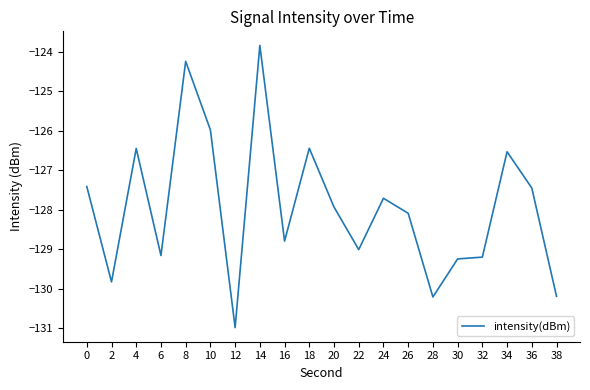

Reading right to left, transcribe all the data shown in this chart.

-130.2	-127.4	-126.5	-129.2	-129.2	-130.2	-128.1	-127.7	-129.0	-127.9	-126.4	-128.8	-123.8	-131.0	-126.0	-124.2	-129.2	-126.4	-129.8	-127.4